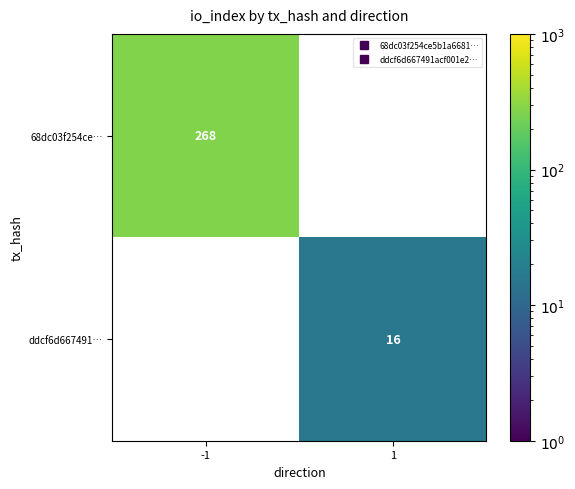

Rank the series at -1 from highest to lowest value.

68dc03f254ce…, ddcf6d667491…